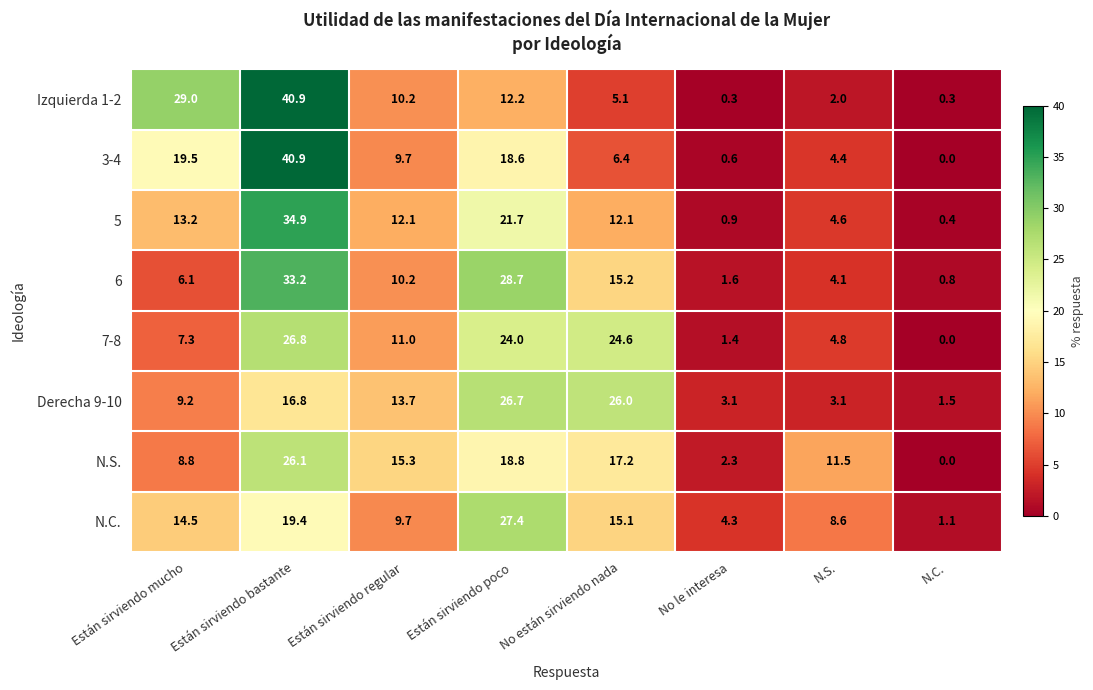

How many data points in N.C. are above 14?

4